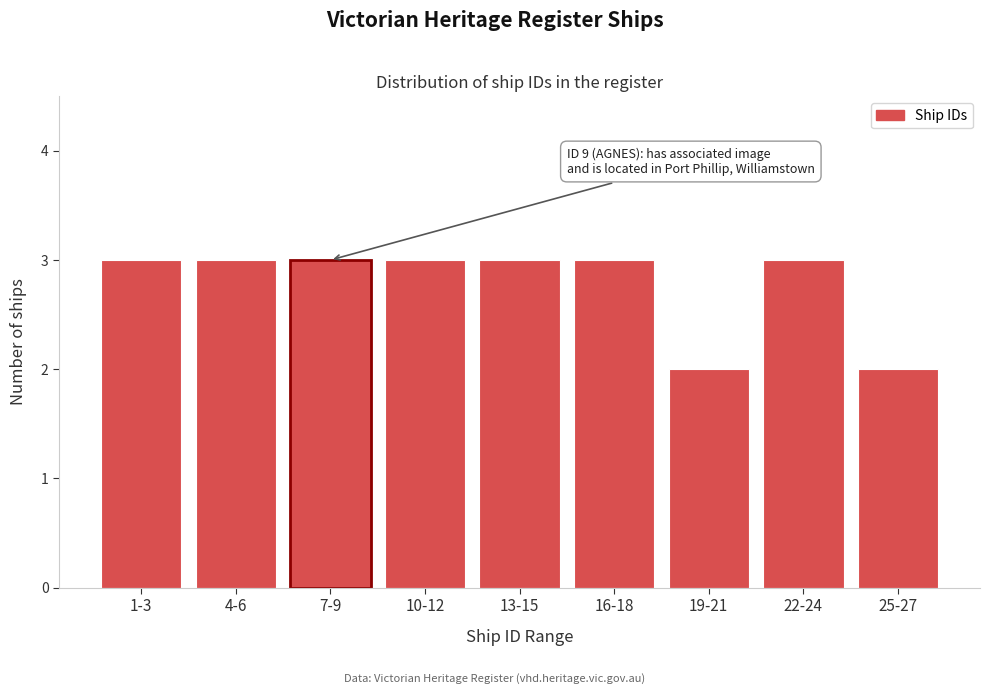

Reading left to right, list all the values displayed in this chart.

1-3=3	4-6=3	7-9=3	10-12=3	13-15=3	16-18=3	19-21=2	22-24=3	25-27=2